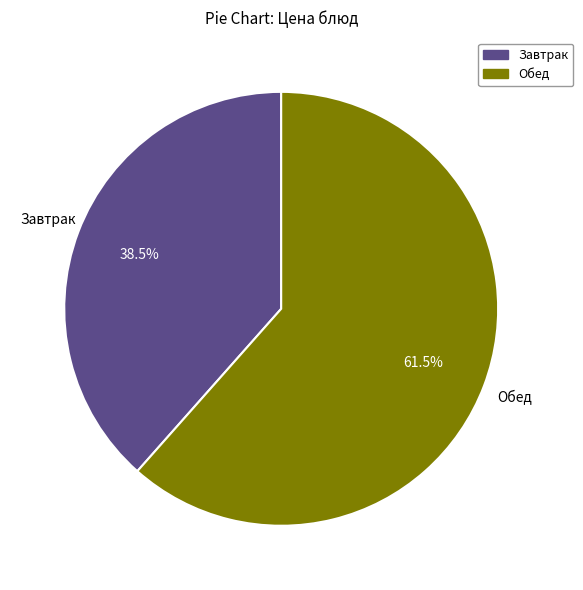

Does any single category account for the majority?

Yes